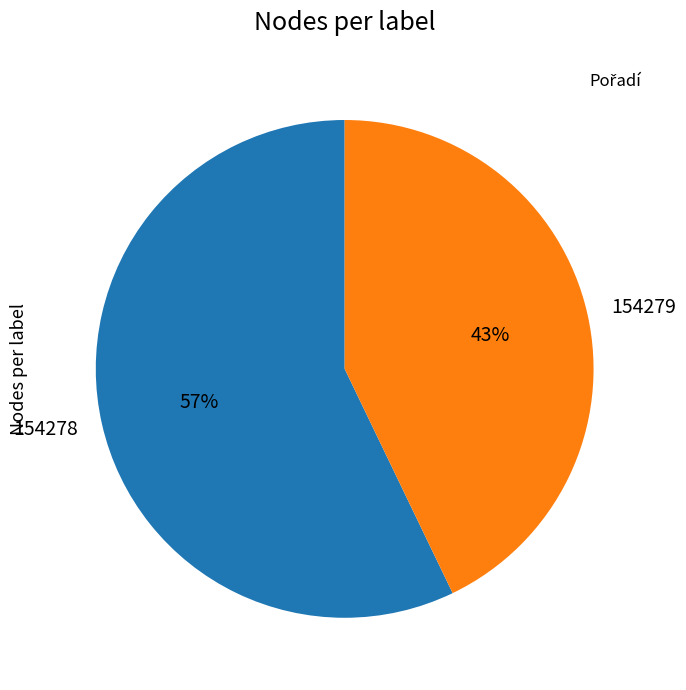

The 154279 slice represents 43% of the pie. True or false?

True